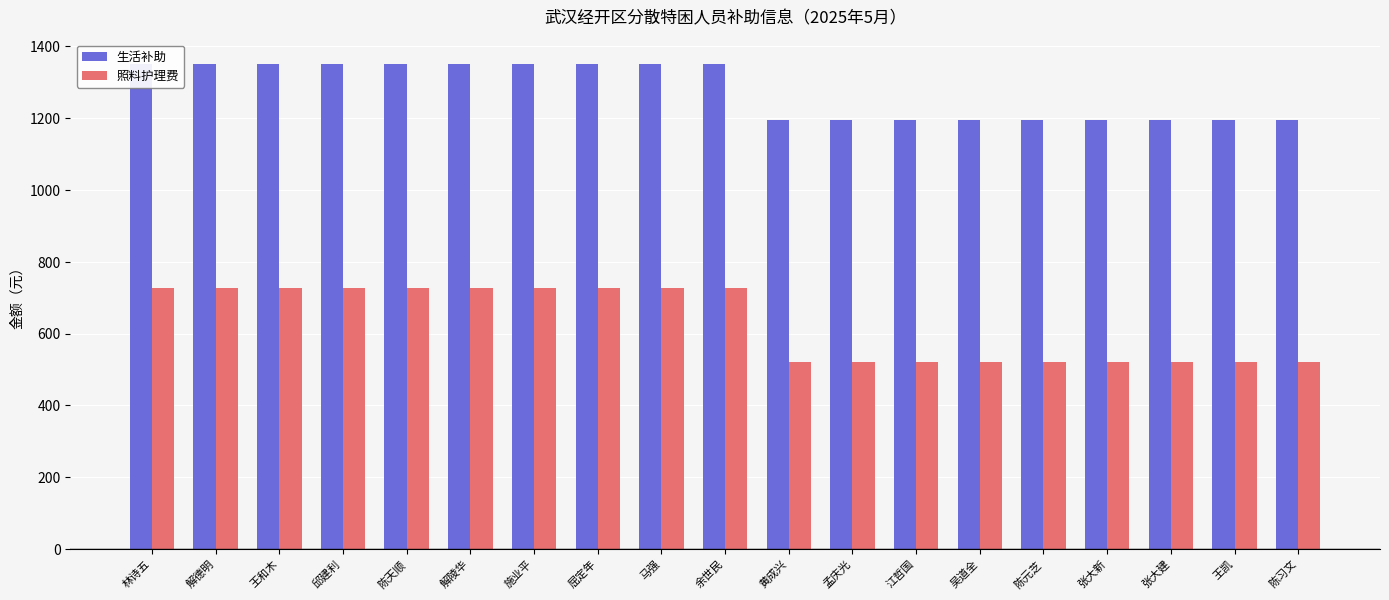

Which series has the widest spread of values?

照料护理费